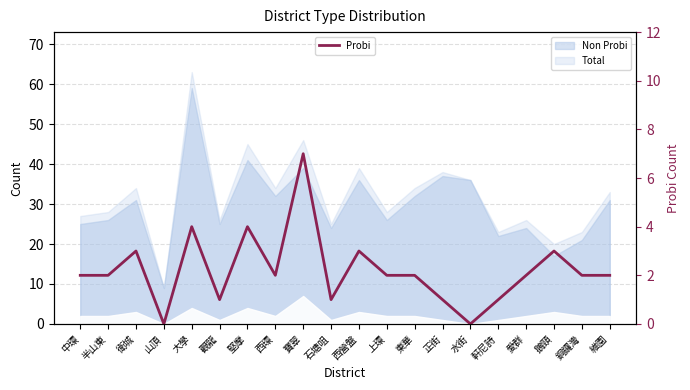

The value at 西環 is 2. True or false?

True